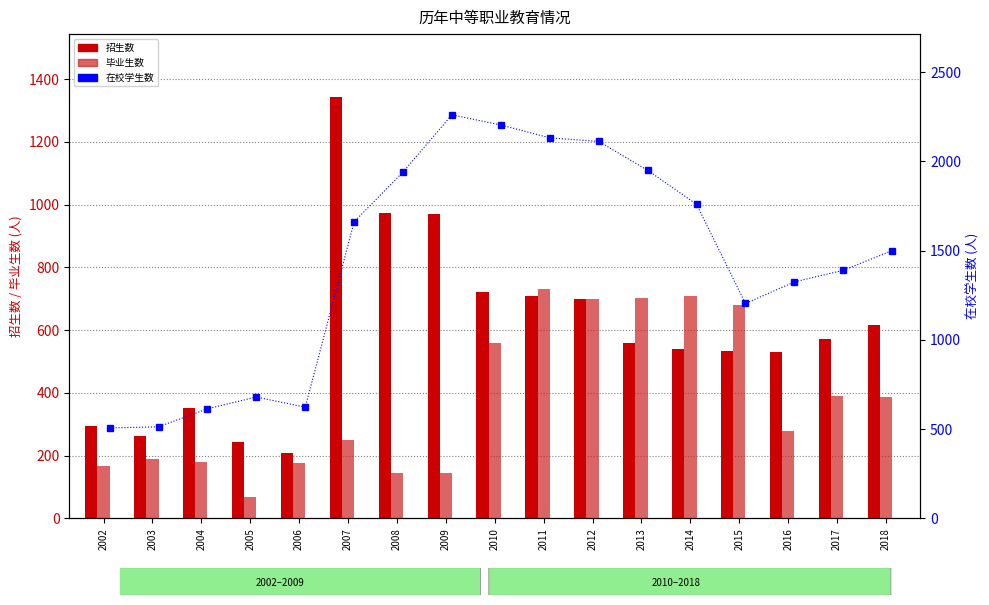

Is it true that 招生数 equals 670 at 2007?

False